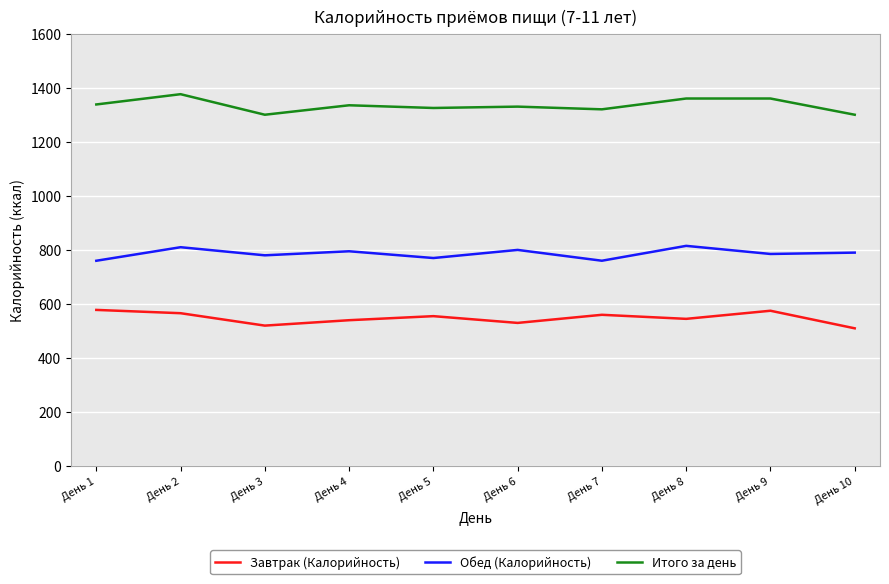

How many distinct data groups are displayed?

3